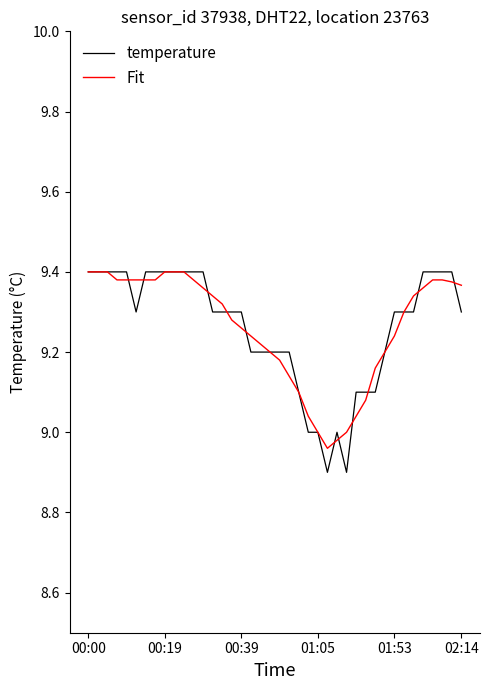

True or false: temperature has a value of 9.3 at 02:14.

True